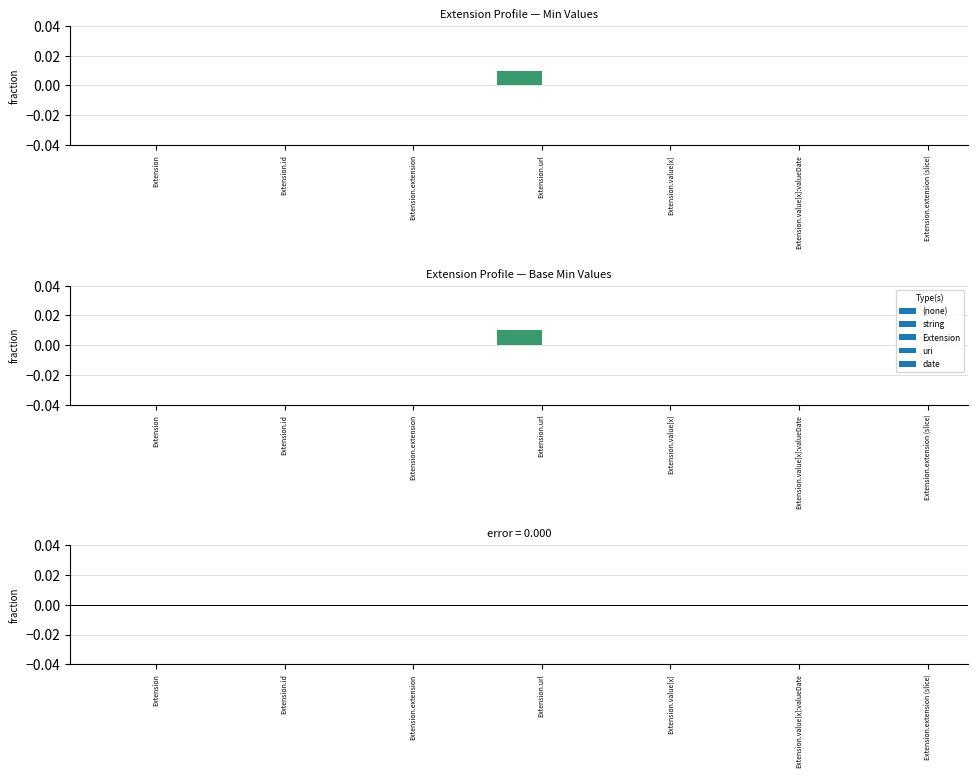

Are the bars grouped side by side (vs. stacked)?

Yes